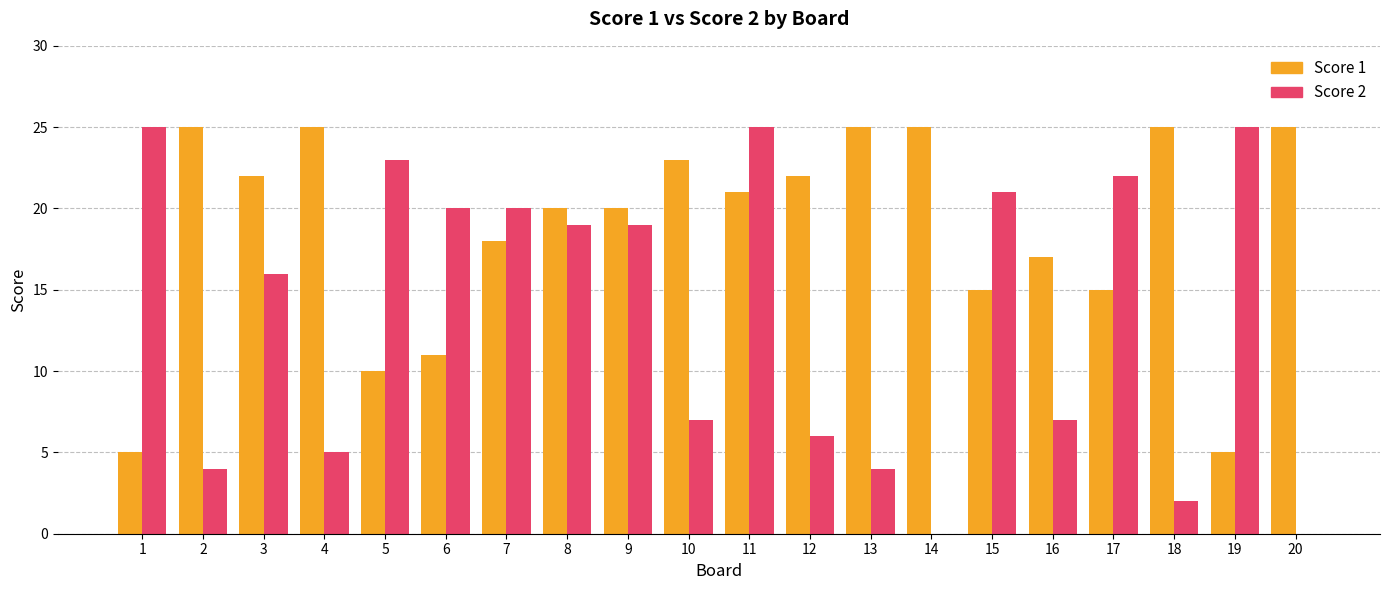

What is the total value across all series at 3?

38